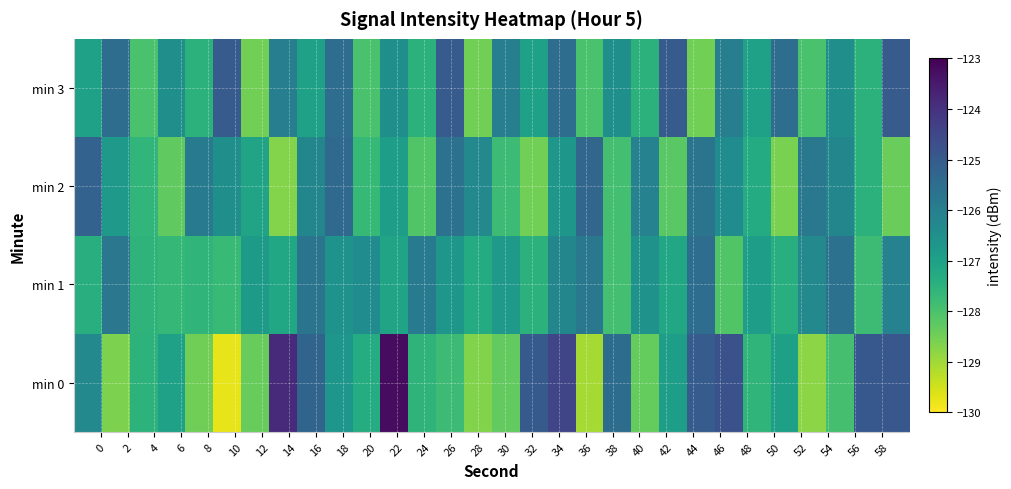

Reading left to right, list all the values displayed in this chart.

min 0: -126.3	-128.6	-127.5	-127.0	-128.5	-129.7	-128.4	-123.8	-125.3	-126.7	-127.3	-123.2	-127.5	-127.8	-128.7	-128.3	-125.0	-124.5	-129.0	-125.5	-128.4	-126.9	-125.0	-124.8	-127.6	-127.0	-128.8	-127.9	-124.9	-124.9
min 1: -127.4	-125.8	-127.6	-127.7	-127.6	-127.7	-126.8	-127.2	-125.7	-126.6	-126.4	-127.1	-125.9	-126.7	-127.3	-126.8	-127.5	-126.2	-125.8	-127.9	-126.6	-127.2	-125.5	-128.1	-126.9	-127.4	-126.3	-125.6	-127.8	-126.1
min 2: -125.2	-126.8	-127.6	-128.3	-125.9	-126.5	-127.1	-128.7	-126.2	-125.4	-127.7	-126.9	-128.1	-125.6	-126.3	-127.8	-128.5	-126.7	-125.3	-127.9	-126.1	-128.2	-125.7	-126.4	-127.3	-128.6	-125.8	-126.2	-127.5	-128.4
min 3: -127.0	-125.5	-128.0	-126.5	-127.5	-125.0	-128.5	-126.0	-127.0	-125.5	-128.0	-126.5	-127.5	-125.0	-128.5	-126.0	-127.0	-125.5	-128.0	-126.5	-127.5	-125.0	-128.5	-126.0	-127.0	-125.5	-128.0	-126.5	-127.5	-125.0